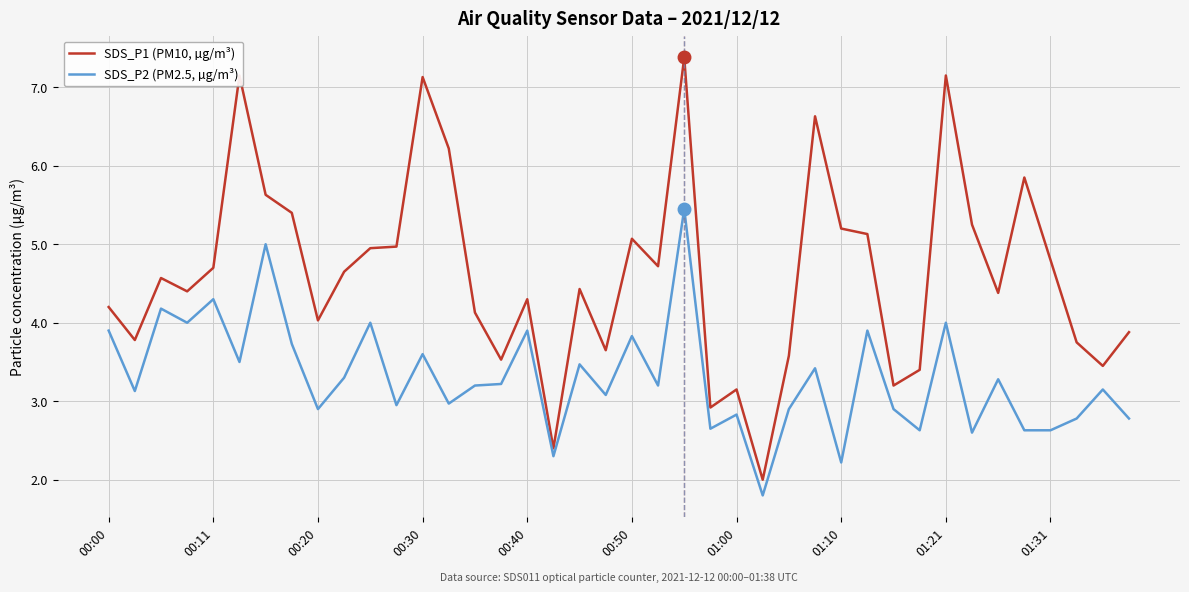

Rank the series by their maximum value, from highest to lowest.

SDS_P1 (PM10, µg/m³), SDS_P2 (PM2.5, µg/m³)